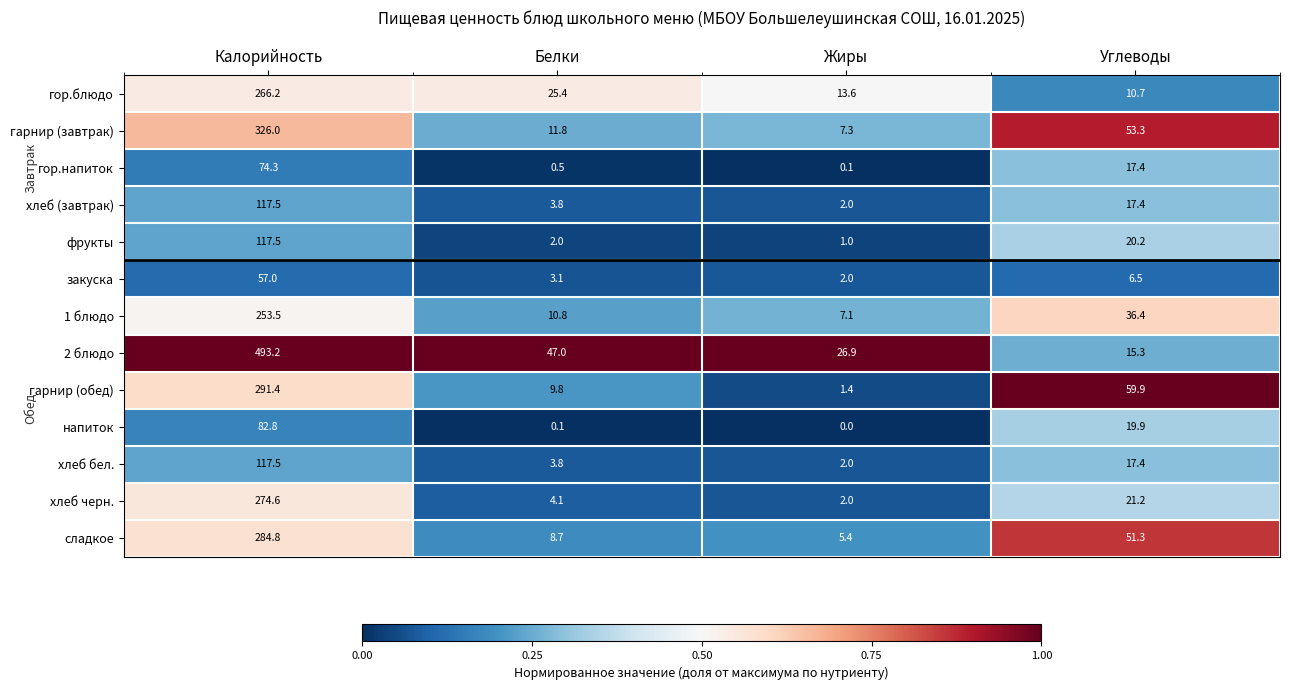

What is the total value across all series at Жиры?

70.8